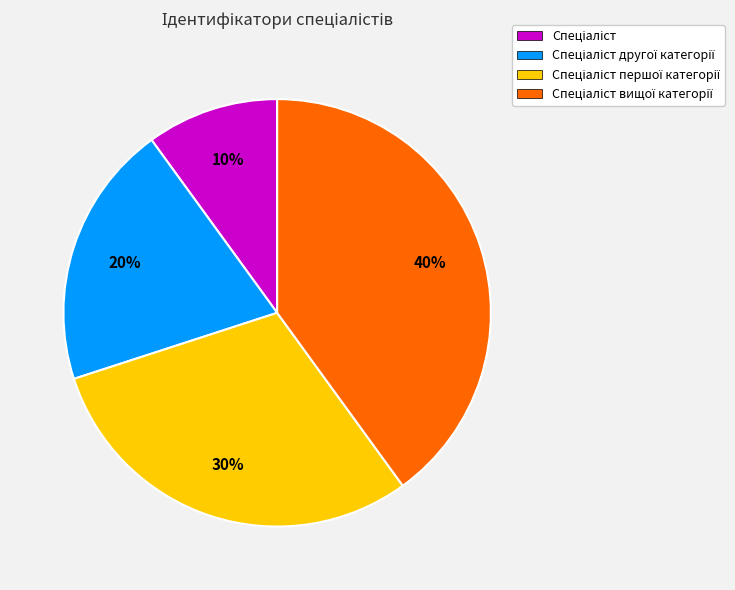

Does any single category account for the majority?

No